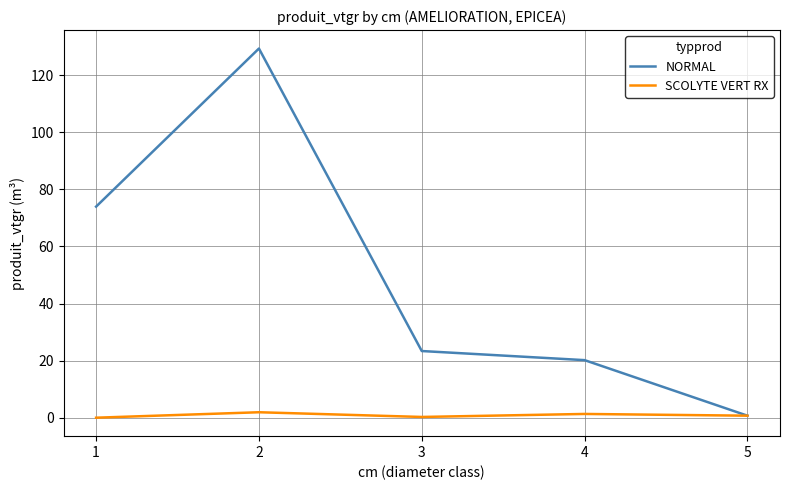

The SCOLYTE VERT RX series shows 0.8 at 5. True or false?

True